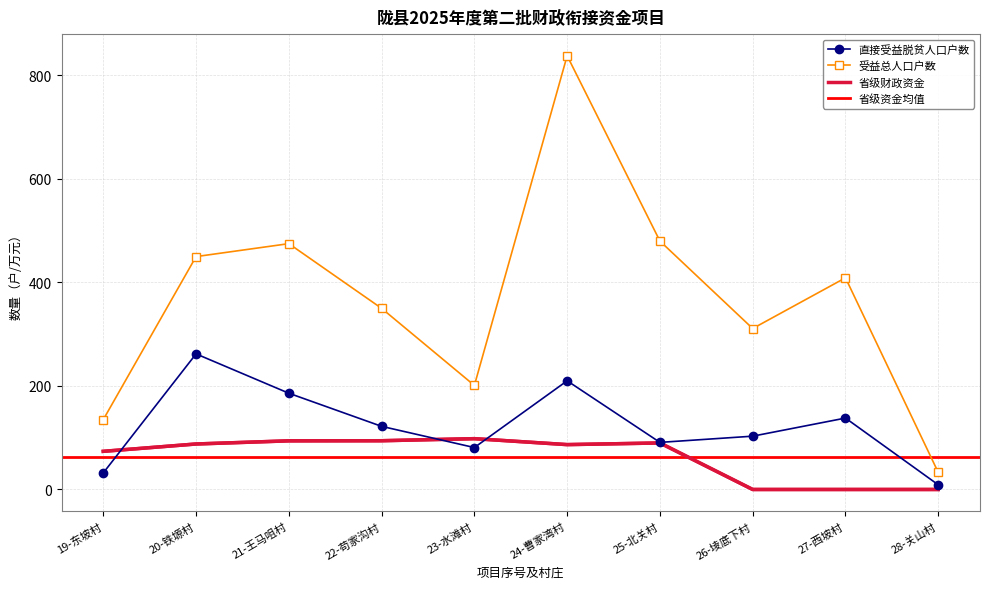

True or false: 直接受益脱贫人口户数 has a value of 262.0 at 20-铁塬村.

True